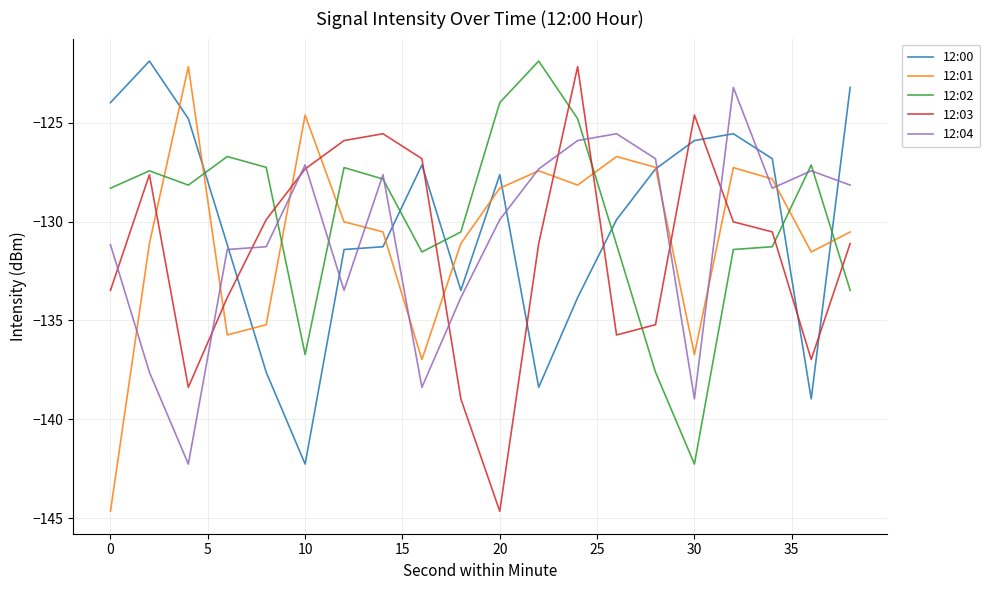

After their last crossing, which series has the higher values: 12:01 or 12:03?

12:01